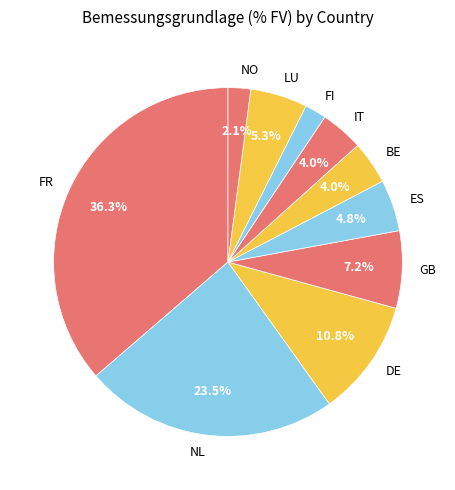

What is the ratio of the value at IT to the value at NO?

1.9